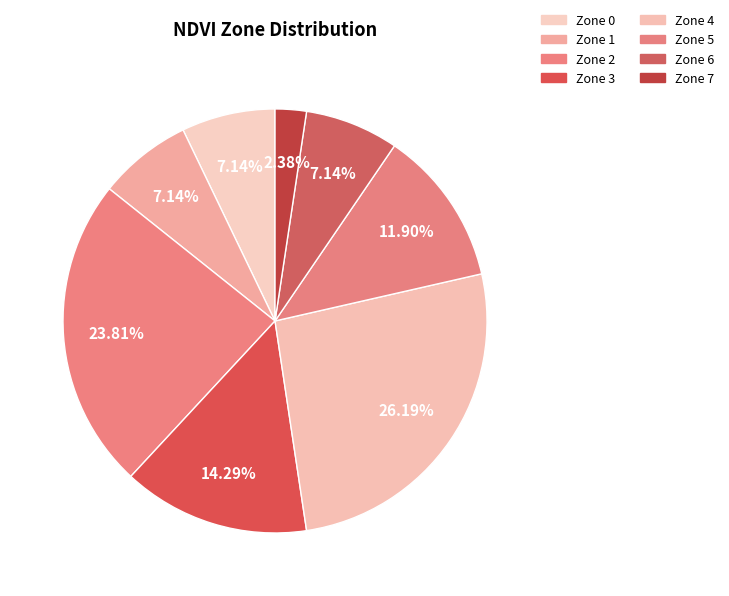

Does Zone 3 account for over 50% of the chart?

No